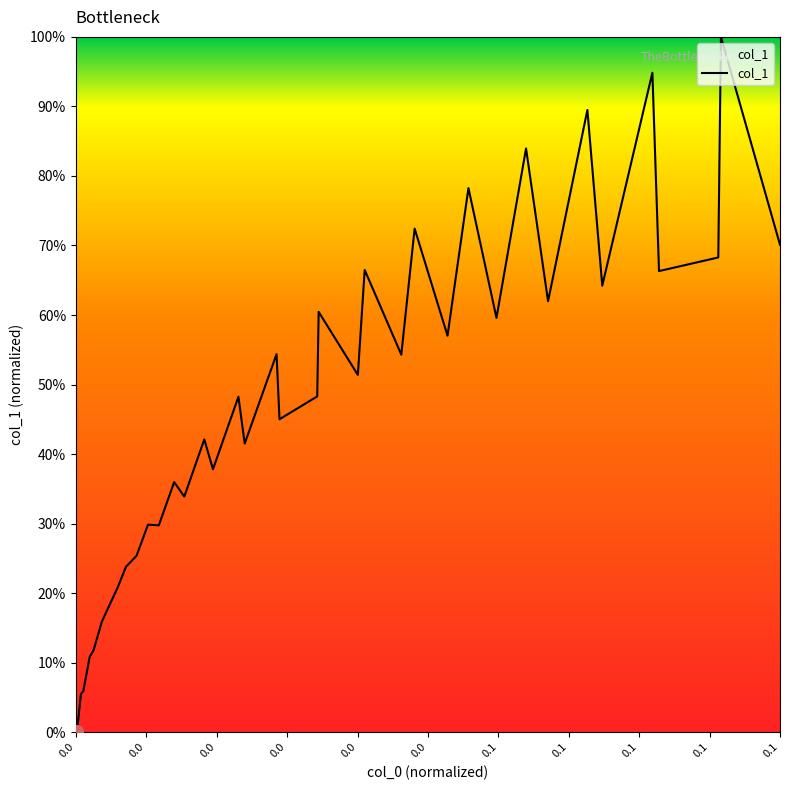

Does the chart have visible grid lines?

No